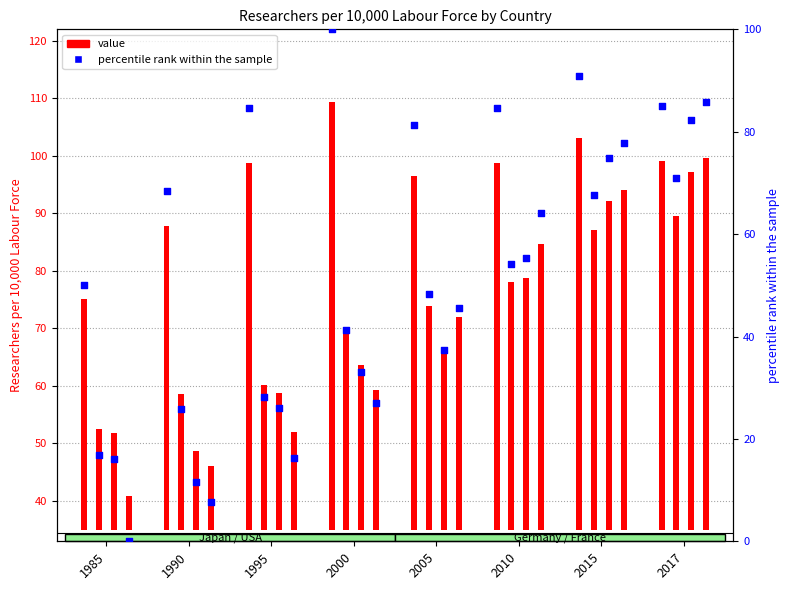

Which series contains the highest Y value?

Japan